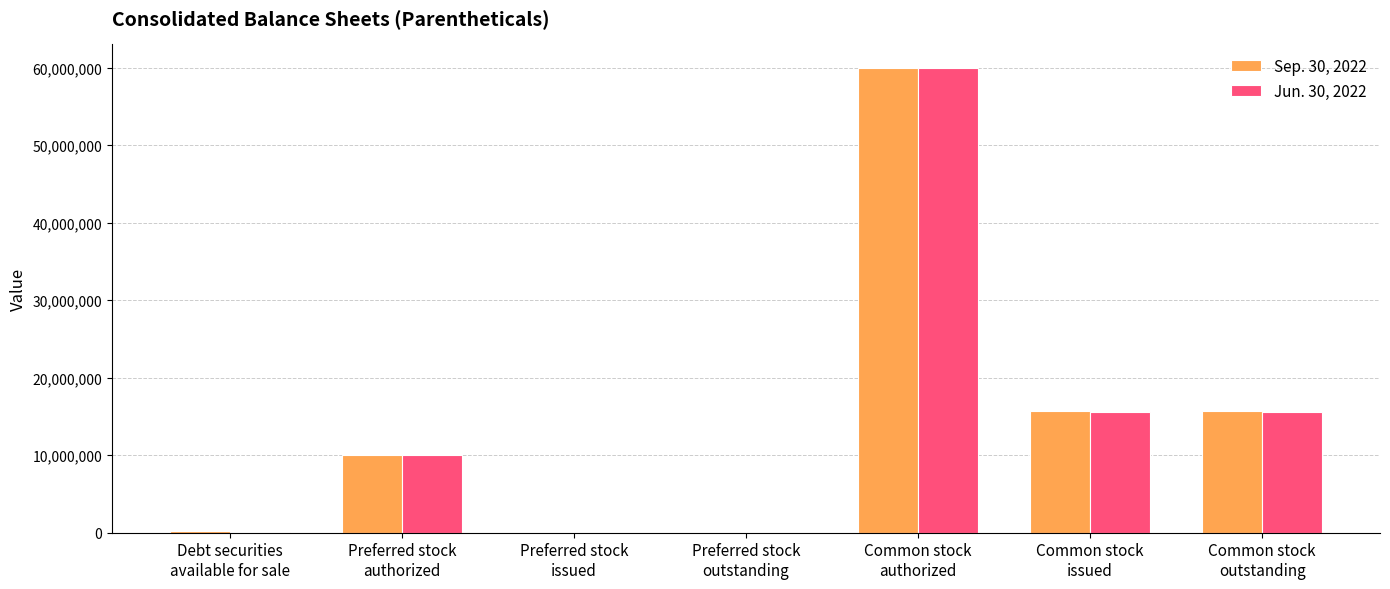

What is the maximum value shown in the chart?

60000000